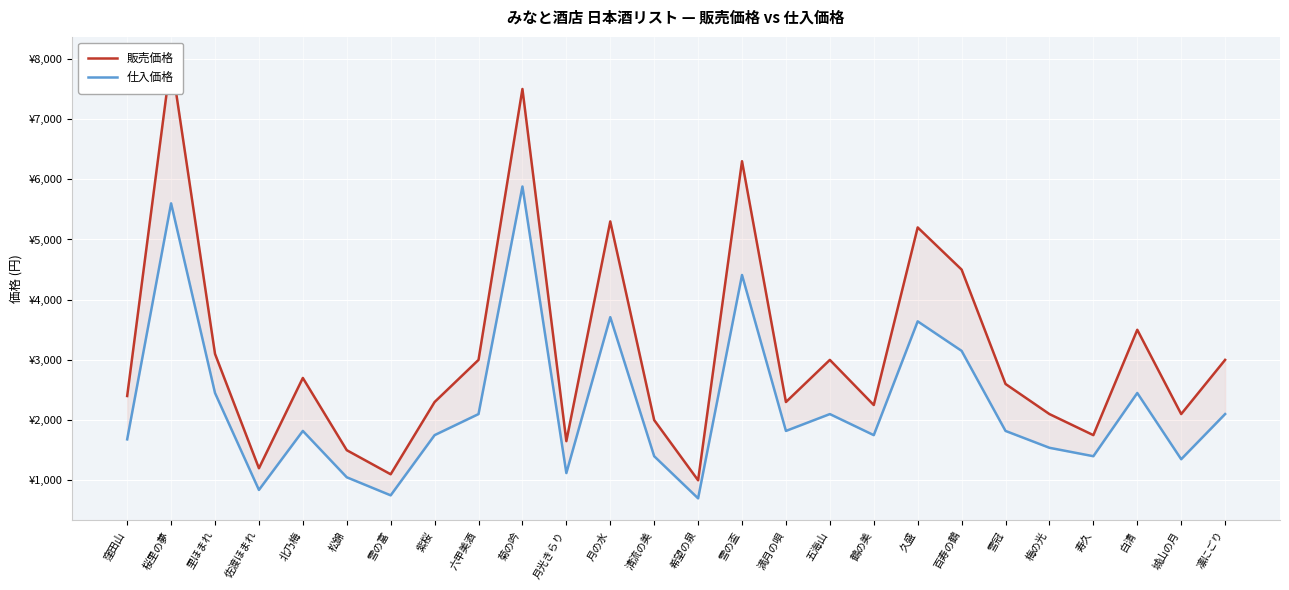

List the labels in order of 仕入価格 value, smallest first.

希望の泉, 雪の富, 佐渡ほまれ, 松錦, 月光きらり, 城山の月, 清流の美, 寿久, 梅の光, 窪田山, 紫桜, 鶴の美, 北乃梅, 満月の唄, 雪冠, 六甲美酒, 五海山, 凛にごり, 里ほまれ, 白清, 百寿の鶴, 久盛, 月の水, 雪の盃, 桜里の夢, 菊の吟